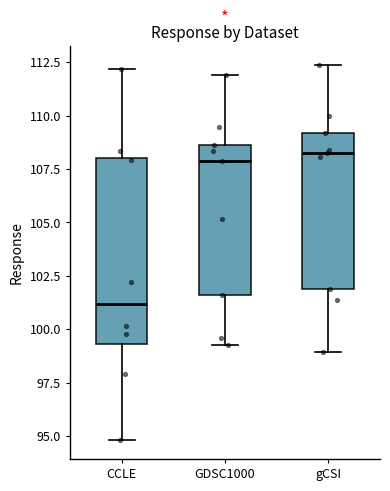

Which box has the lowest median line?

CCLE